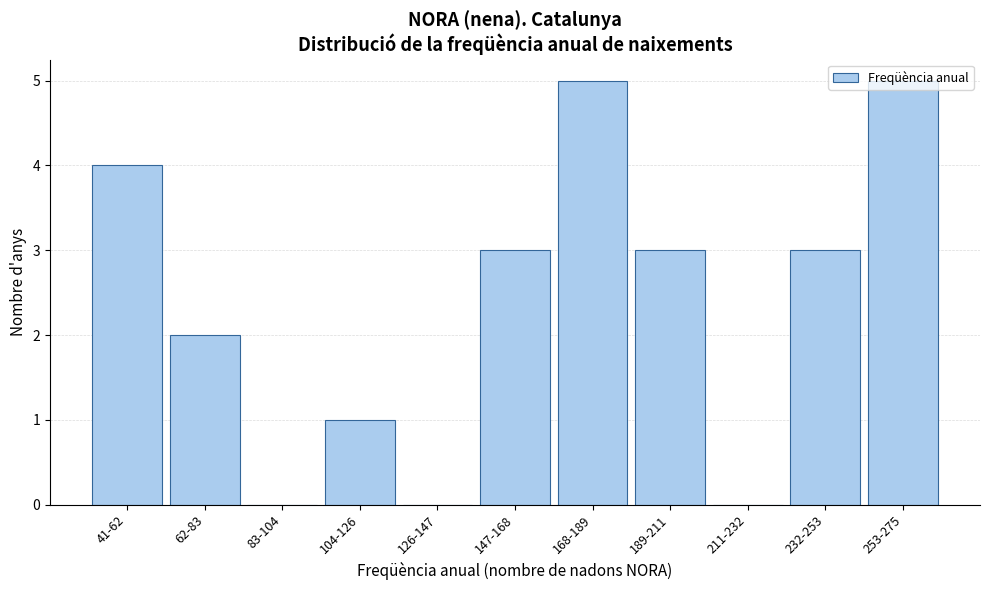

What is the ratio of the value at 168-189 to the value at 253-275?

1.0